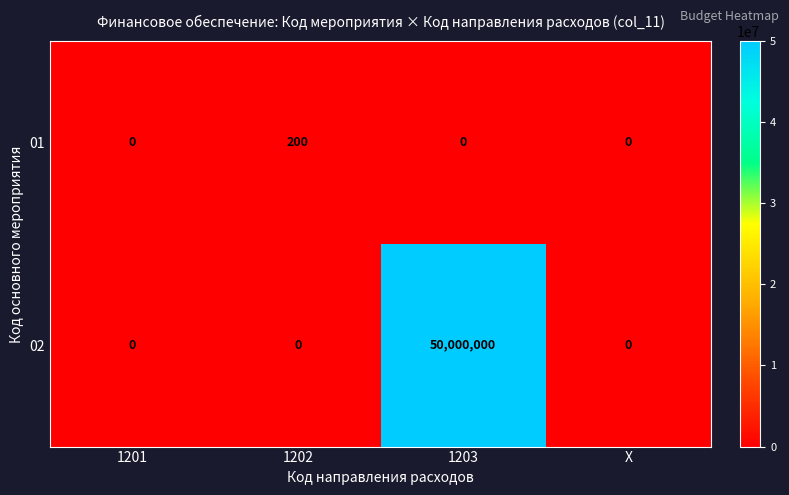

At how many categories does at least one series exceed 47947093?

1